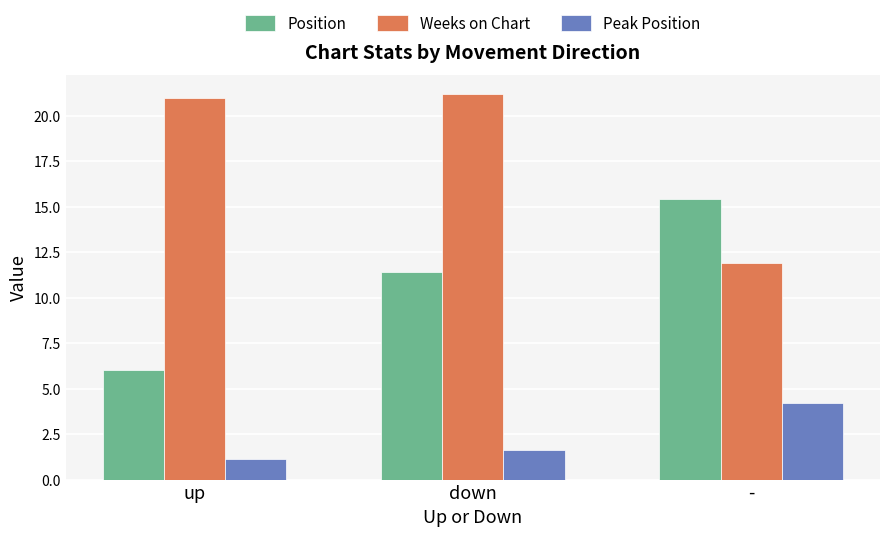

What is the maximum value for Peak Position?

4.2